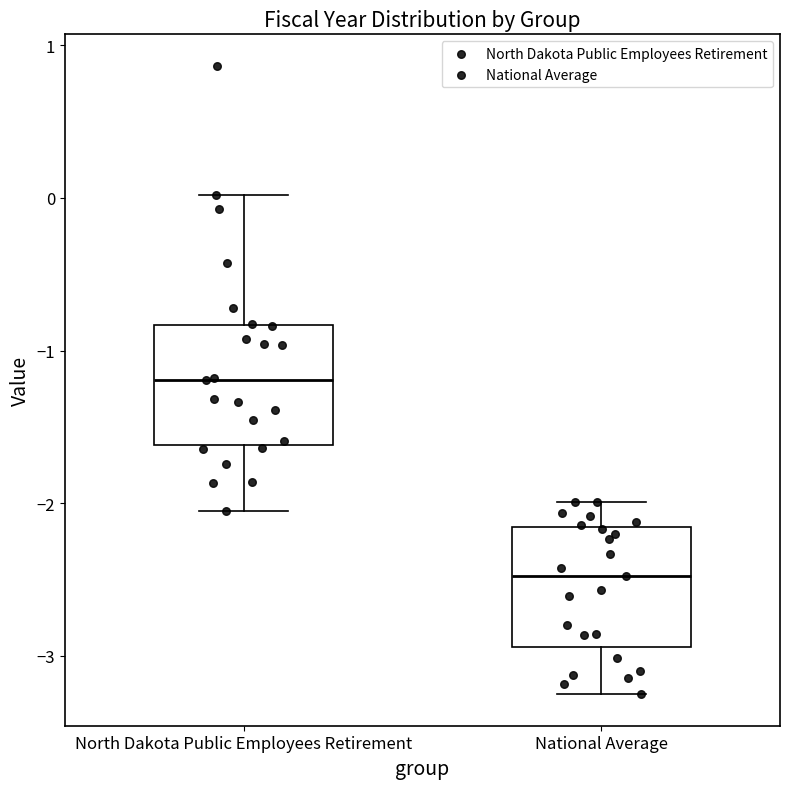

Reading left to right, transcribe this box plot: for each box, give where its median line is, the range the box spans, and where its two whiskers end, as read against the y-axis. The values are not printed on the chart, so give them approximately, as read against the axis.

North Dakota Public Employees Retirement: median -1.2, box -1.6 to -0.8, whiskers -2.1 to 0.0
National Average: median -2.5, box -2.9 to -2.2, whiskers -3.3 to -2.0